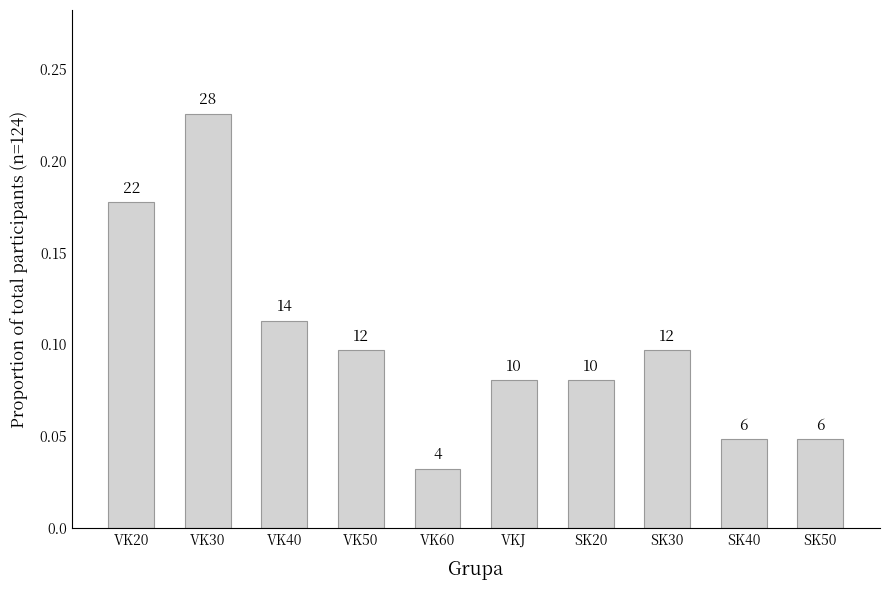

Reading right to left, transcribe all the data shown in this chart.

0.0	0.0	0.1	0.1	0.1	0.0	0.1	0.1	0.2	0.2